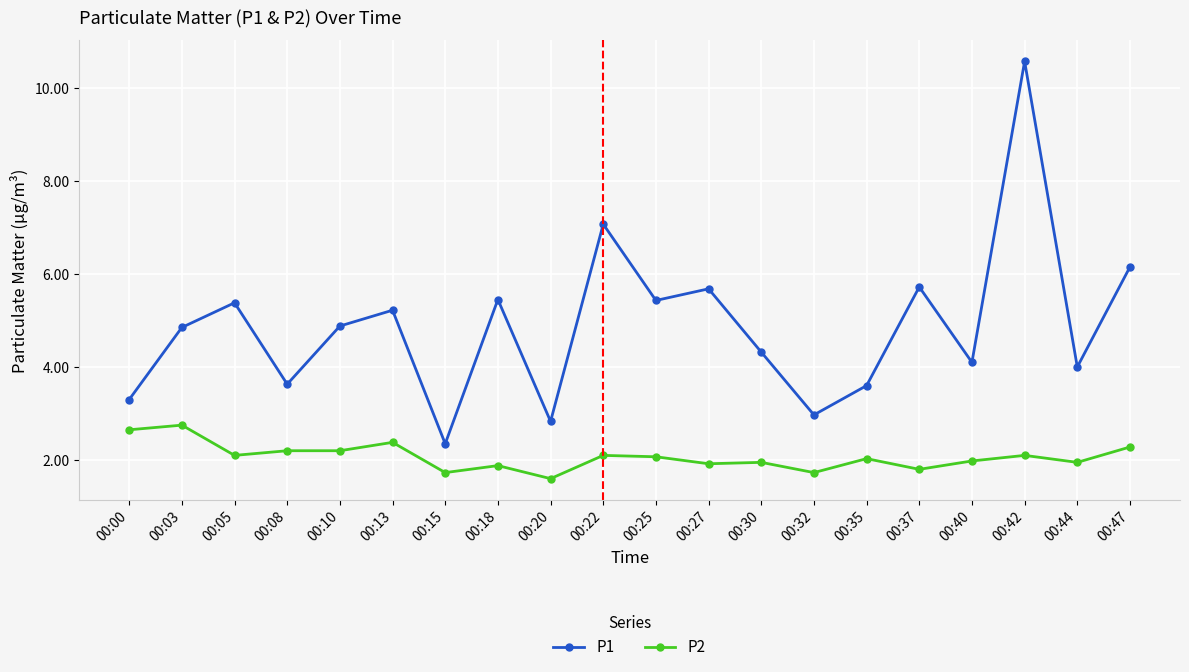

Rank the series by their average value, from highest to lowest.

P1, P2